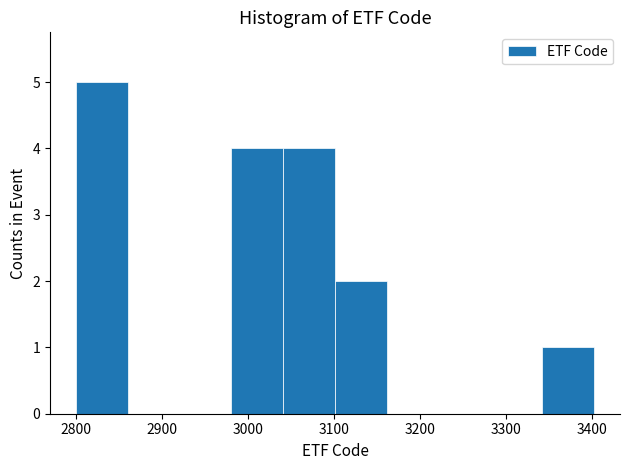

Reading left to right, transcribe this chart: for each bar, give the range it covers on the x-axis and its height. Neither the bar edges nor the heights are printed on the chart, so give them approximately, as read against the axes.

2800 to 2860: 5
2860 to 2920: 0
2920 to 2980: 0
2980 to 3040: 4
3040 to 3100: 4
3100 to 3160: 2
3160 to 3220: 0
3220 to 3280: 0
3280 to 3340: 0
3340 to 3400: 1